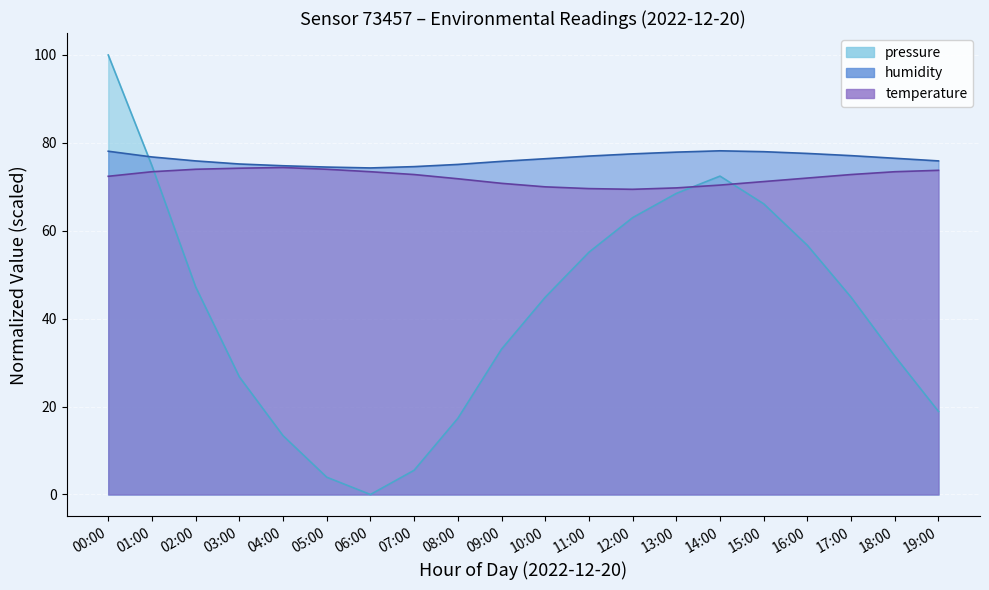

List the labels in order of temperature value, largest first.

04:00, 03:00, 02:00, 05:00, 19:00, 01:00, 06:00, 18:00, 07:00, 17:00, 00:00, 16:00, 08:00, 15:00, 09:00, 14:00, 10:00, 13:00, 11:00, 12:00